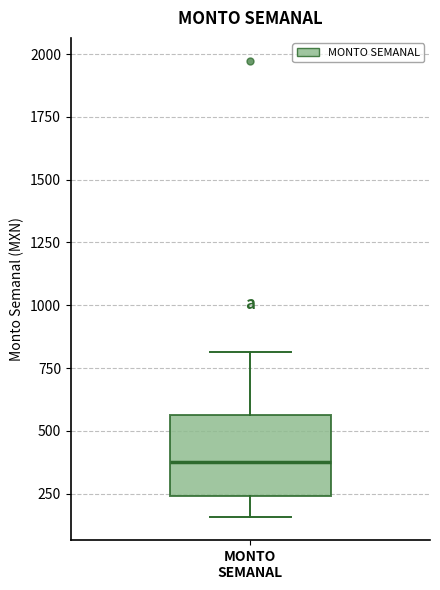

Where does the median line of the box for MONTO SEMANAL sit on the y-axis? The values are not printed on the chart, so give them approximately, as read against the axis.

400